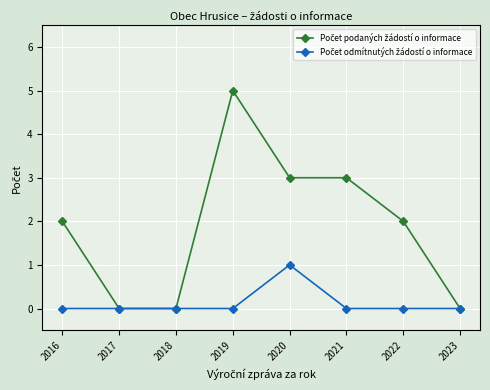

At which category is the sum across all series the highest?

2019